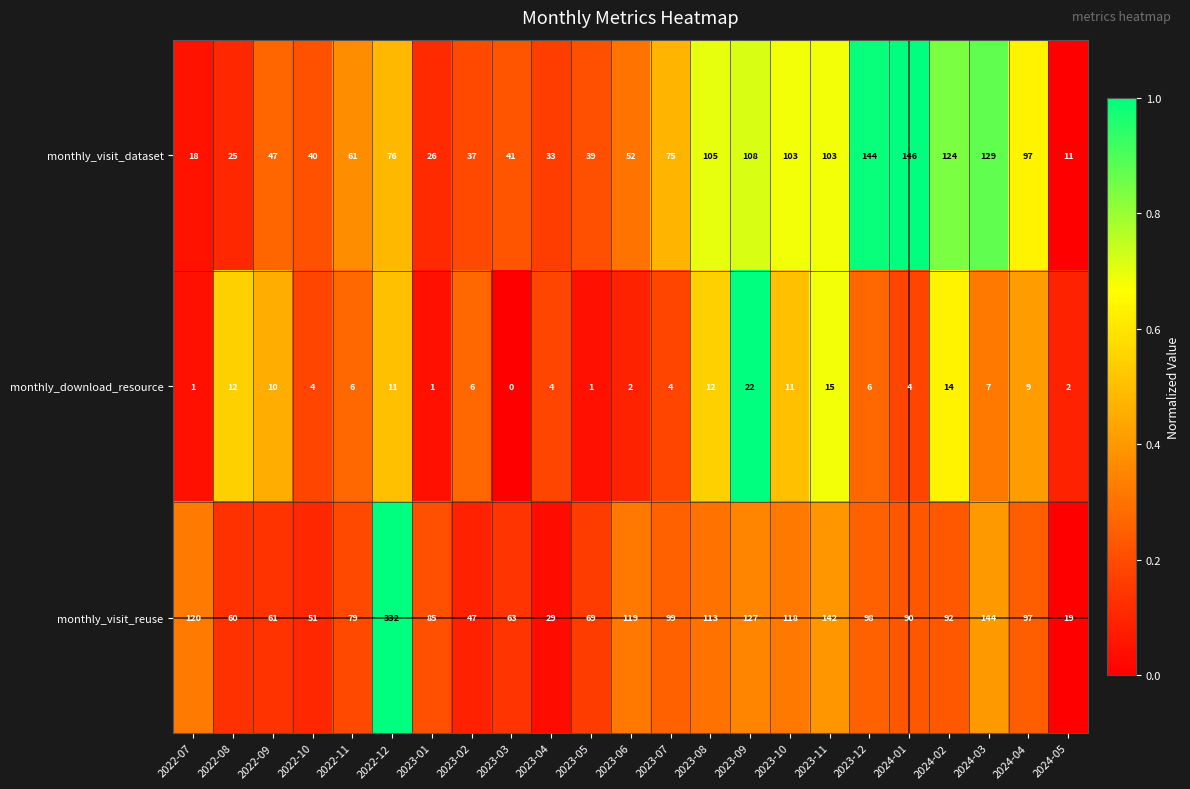

What is the spread (max minus min) of values at 2023-07?

95